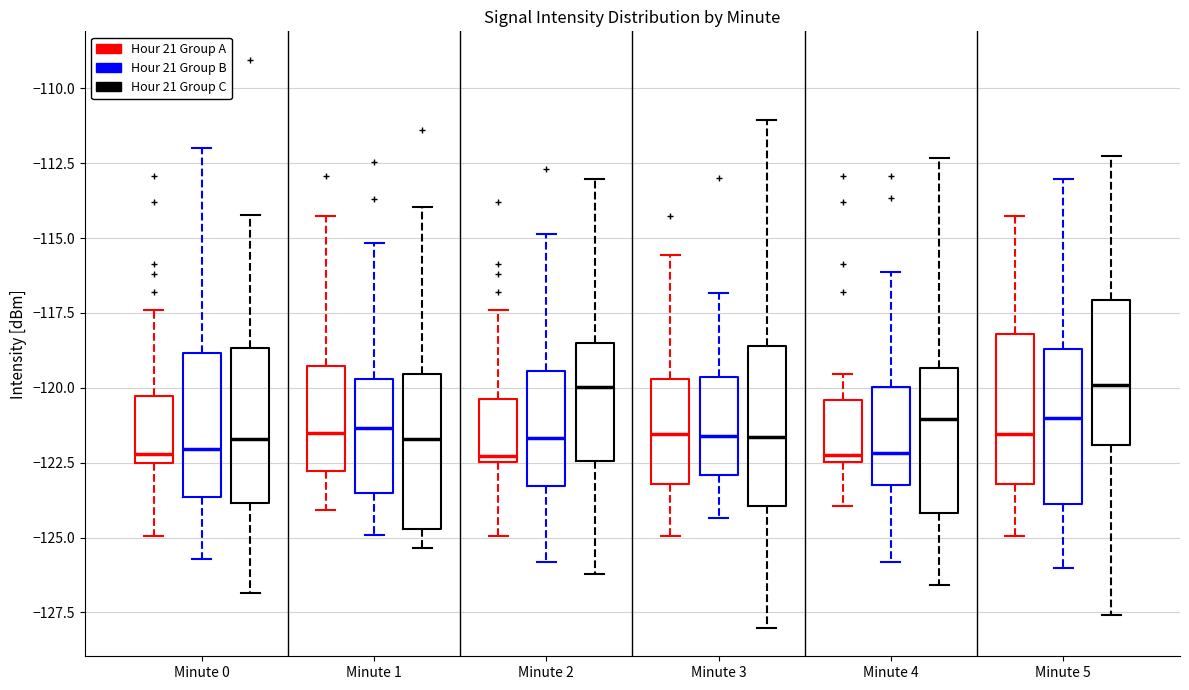

Reading left to right, read every box against the y-axis: the position of its median line, the range the box covers, and the ends of its whiskers. The values are not printed on the chart, so give them approximately, as read against the axis.

Minute 0 (Hour 21 Group A): median -122.0, box -122.5 to -120.5, whiskers -125.0 to -117.5
Minute 0 (Hour 21 Group B): median -122.0, box -123.5 to -119.0, whiskers -125.5 to -112.0
Minute 0 (Hour 21 Group C): median -121.5, box -124.0 to -118.5, whiskers -127.0 to -114.0
Minute 1 (Hour 21 Group A): median -121.5, box -123.0 to -119.5, whiskers -124.0 to -114.5
Minute 1 (Hour 21 Group B): median -121.5, box -123.5 to -119.5, whiskers -125.0 to -115.0
Minute 1 (Hour 21 Group C): median -121.5, box -124.5 to -119.5, whiskers -125.5 to -114.0
Minute 2 (Hour 21 Group A): median -122.5 (just above the box's lower edge), box -122.5 to -120.5, whiskers -125.0 to -117.5
Minute 2 (Hour 21 Group B): median -121.5, box -123.5 to -119.5, whiskers -126.0 to -115.0
Minute 2 (Hour 21 Group C): median -120.0, box -122.5 to -118.5, whiskers -126.0 to -113.0
Minute 3 (Hour 21 Group A): median -121.5, box -123.0 to -119.5, whiskers -125.0 to -115.5
Minute 3 (Hour 21 Group B): median -121.5, box -123.0 to -119.5, whiskers -124.5 to -117.0
Minute 3 (Hour 21 Group C): median -121.5, box -124.0 to -118.5, whiskers -128.0 to -111.0
Minute 4 (Hour 21 Group A): median -122.0, box -122.5 to -120.5, whiskers -124.0 to -119.5
Minute 4 (Hour 21 Group B): median -122.0, box -123.5 to -120.0, whiskers -126.0 to -116.0
Minute 4 (Hour 21 Group C): median -121.0, box -124.0 to -119.5, whiskers -126.5 to -112.5
Minute 5 (Hour 21 Group A): median -121.5, box -123.0 to -118.0, whiskers -125.0 to -114.5
Minute 5 (Hour 21 Group B): median -121.0, box -124.0 to -118.5, whiskers -126.0 to -113.0
Minute 5 (Hour 21 Group C): median -120.0, box -122.0 to -117.0, whiskers -127.5 to -112.5